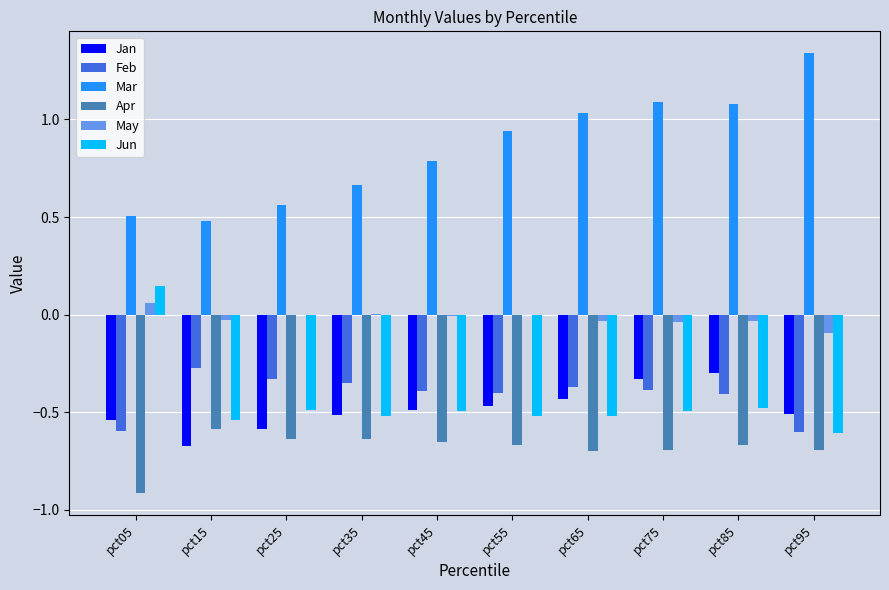

How many positive values does the Jun series have?

1